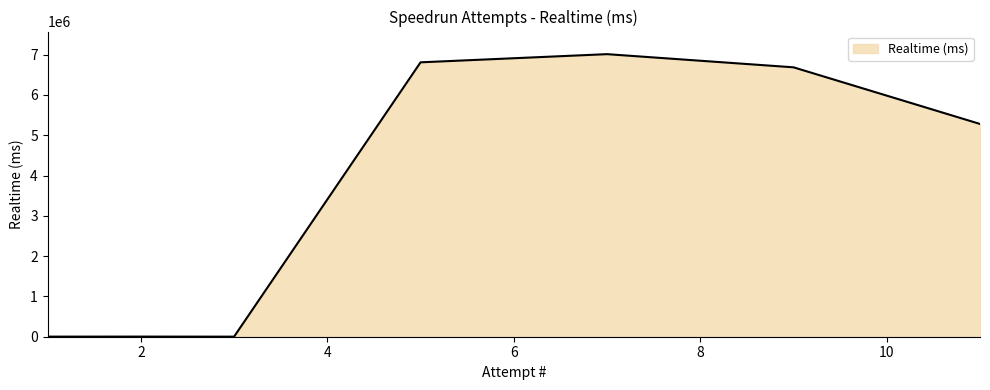

What is the greatest value displayed?

7011645